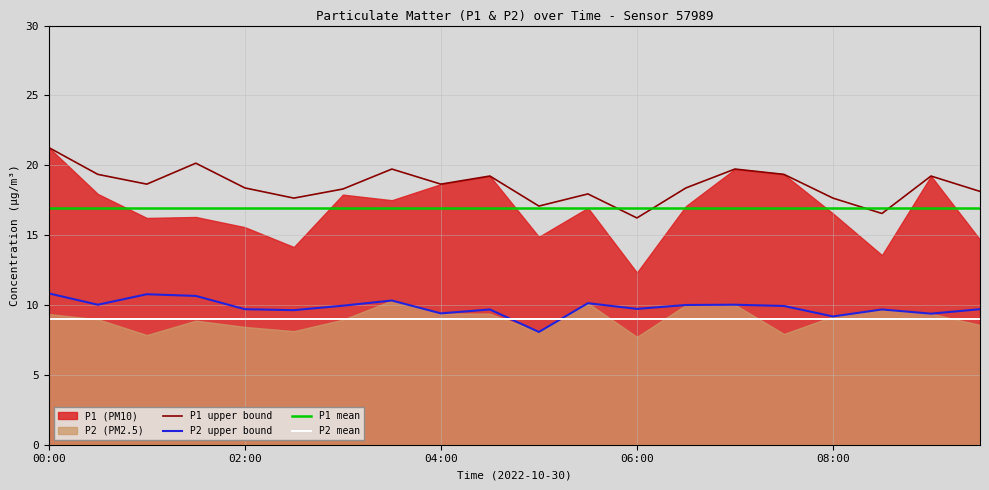

Does the chart have visible grid lines?

Yes